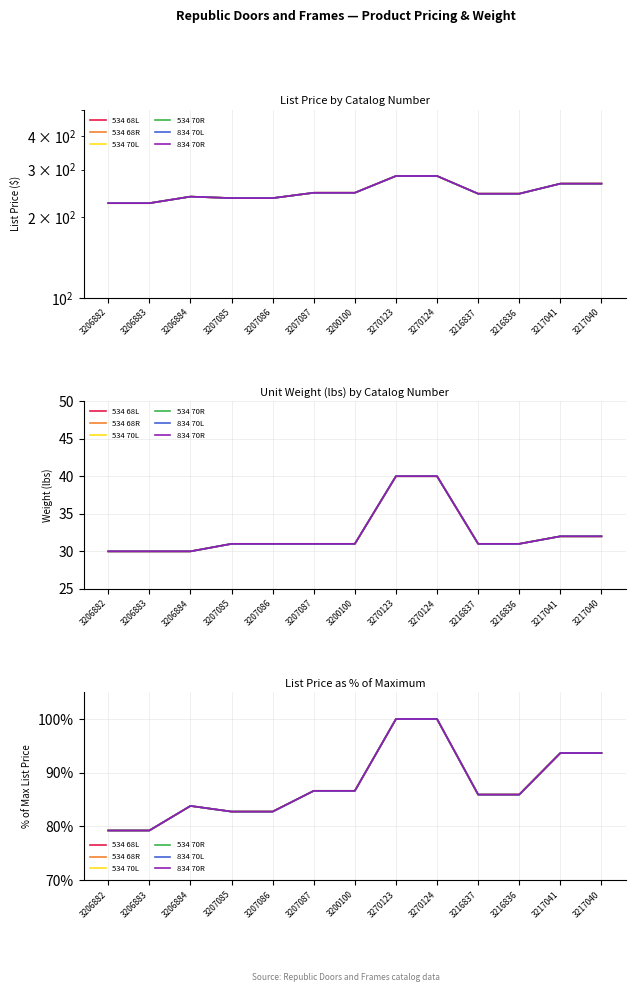

How many data points does each series have?

13